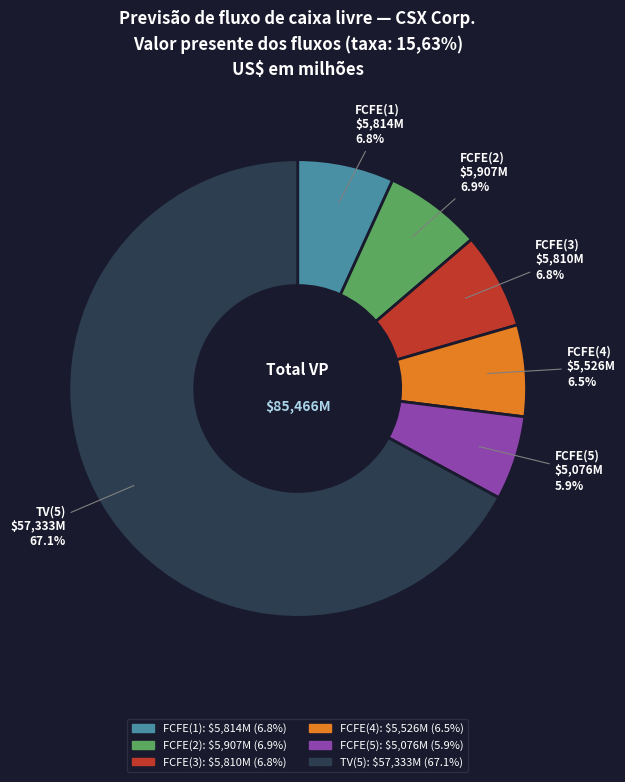

To the nearest percent, what is the difference between the FCFE(4) and TV(5) slice percentages?

61%